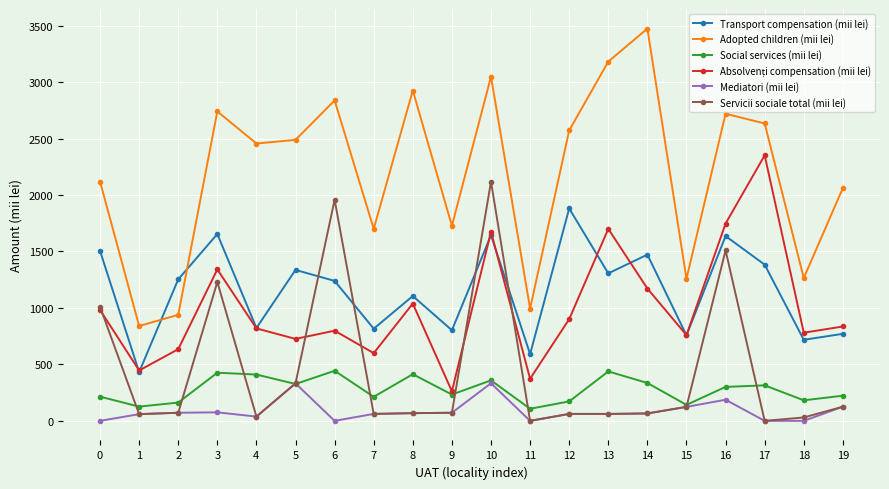

What is the maximum value for Mediatori (mii lei)?

333.0